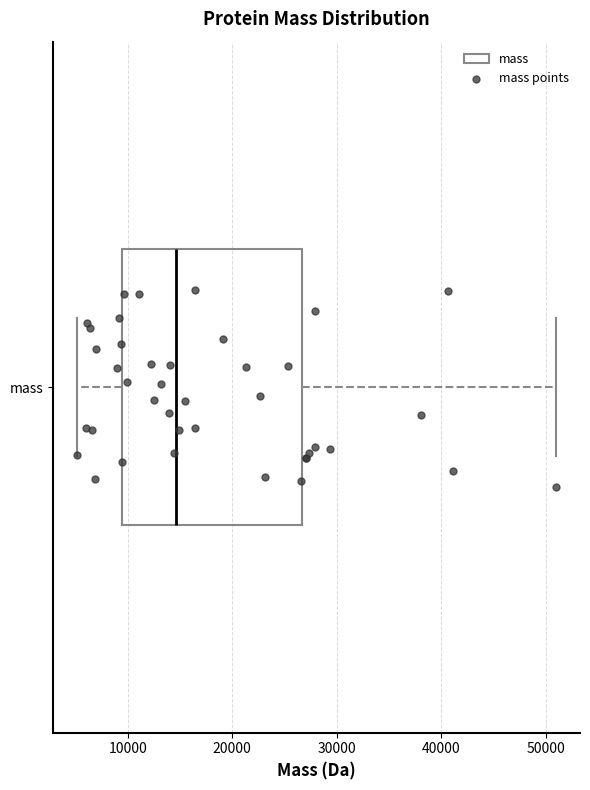

Where is the right edge of the box for mass on the x-axis? The values are not printed on the chart, so give them approximately, as read against the axis.

27000